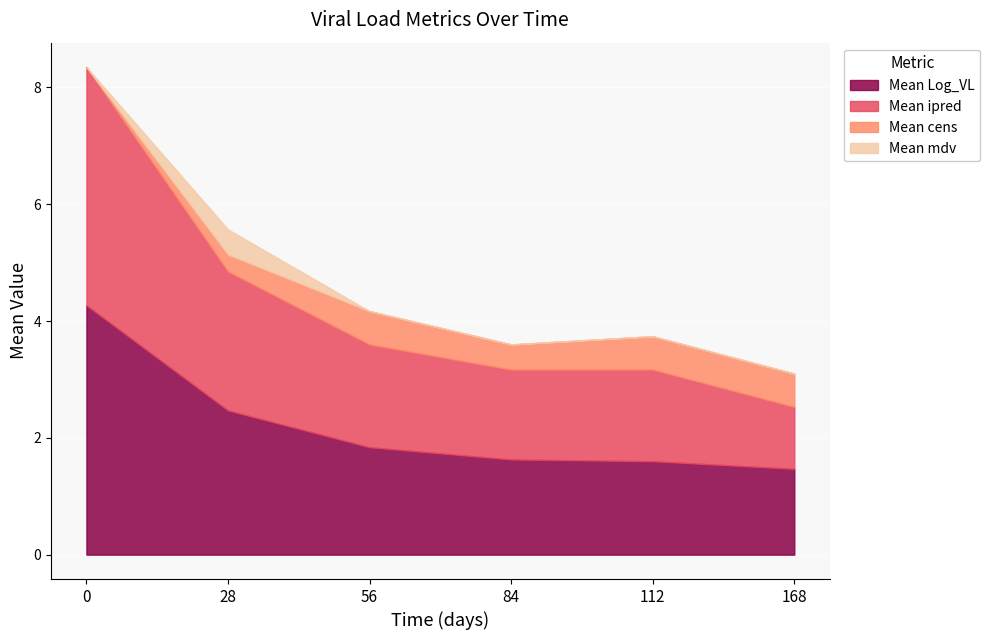

Reading right to left, extract all data points from this chart.

Mean Log_VL: 1.5	1.6	1.6	1.8	2.5	4.3
Mean ipred: 1.1	1.6	1.5	1.8	2.4	4.1
Mean cens: 0.6	0.6	0.4	0.6	0.3	0.0
Mean mdv: 0.0	0.0	0.0	0.0	0.4	0.0